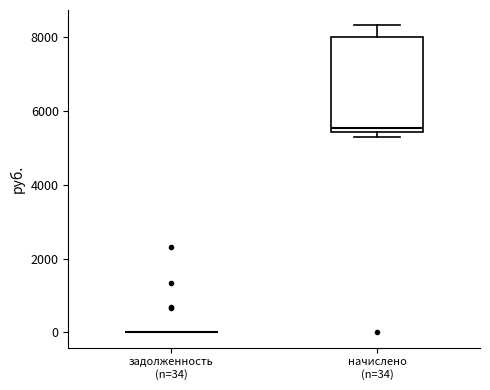

Reading left to right, read every box against the y-axis: the position of its median line, the range the box covers, and the ends of its whiskers. The values are not printed on the chart, so give them approximately, as read against the axis.

задолженность (n=34): box collapsed to a line at 0, whiskers 0 to 0
начислено (n=34): median 5600, box 5400 to 8000, whiskers 5200 to 8400